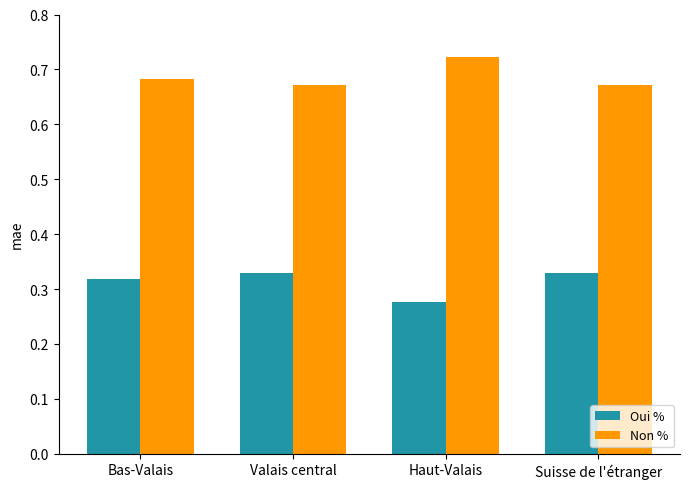

What are all the series names shown in the legend?

Oui %, Non %